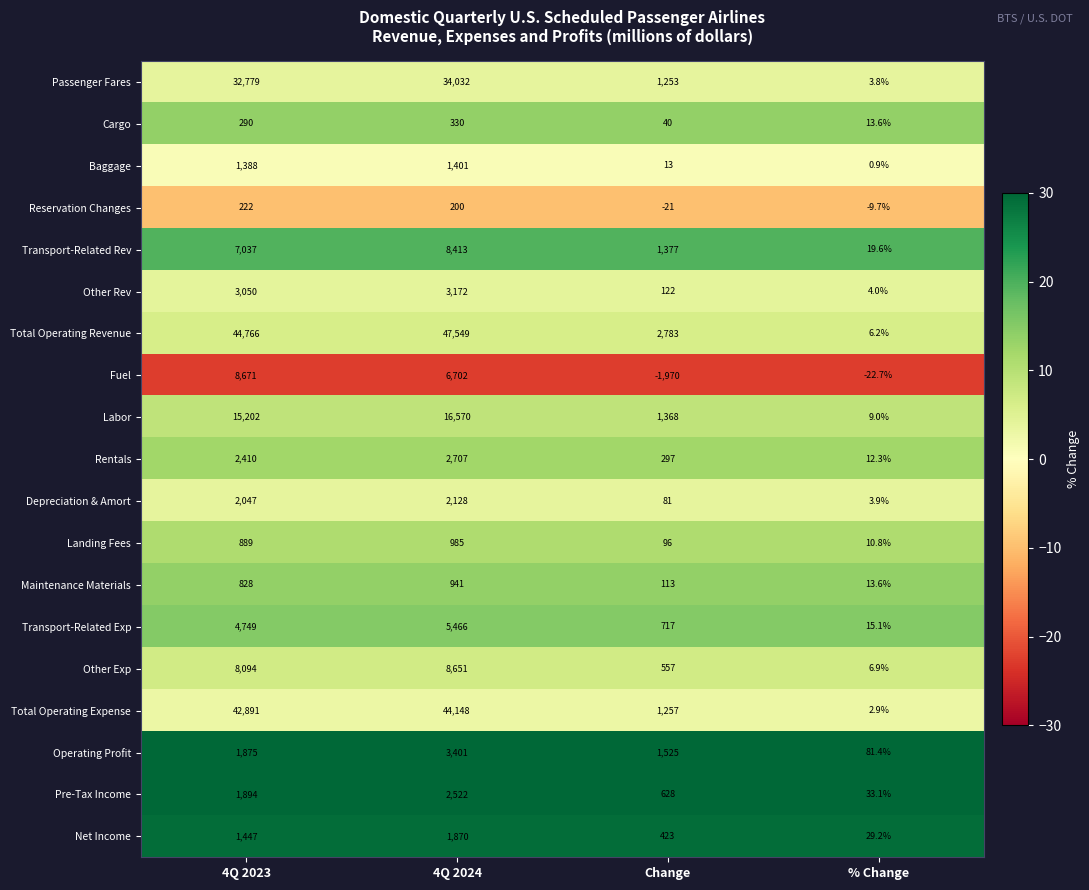

Which series has the largest total across all categories?

Total Operating Revenue